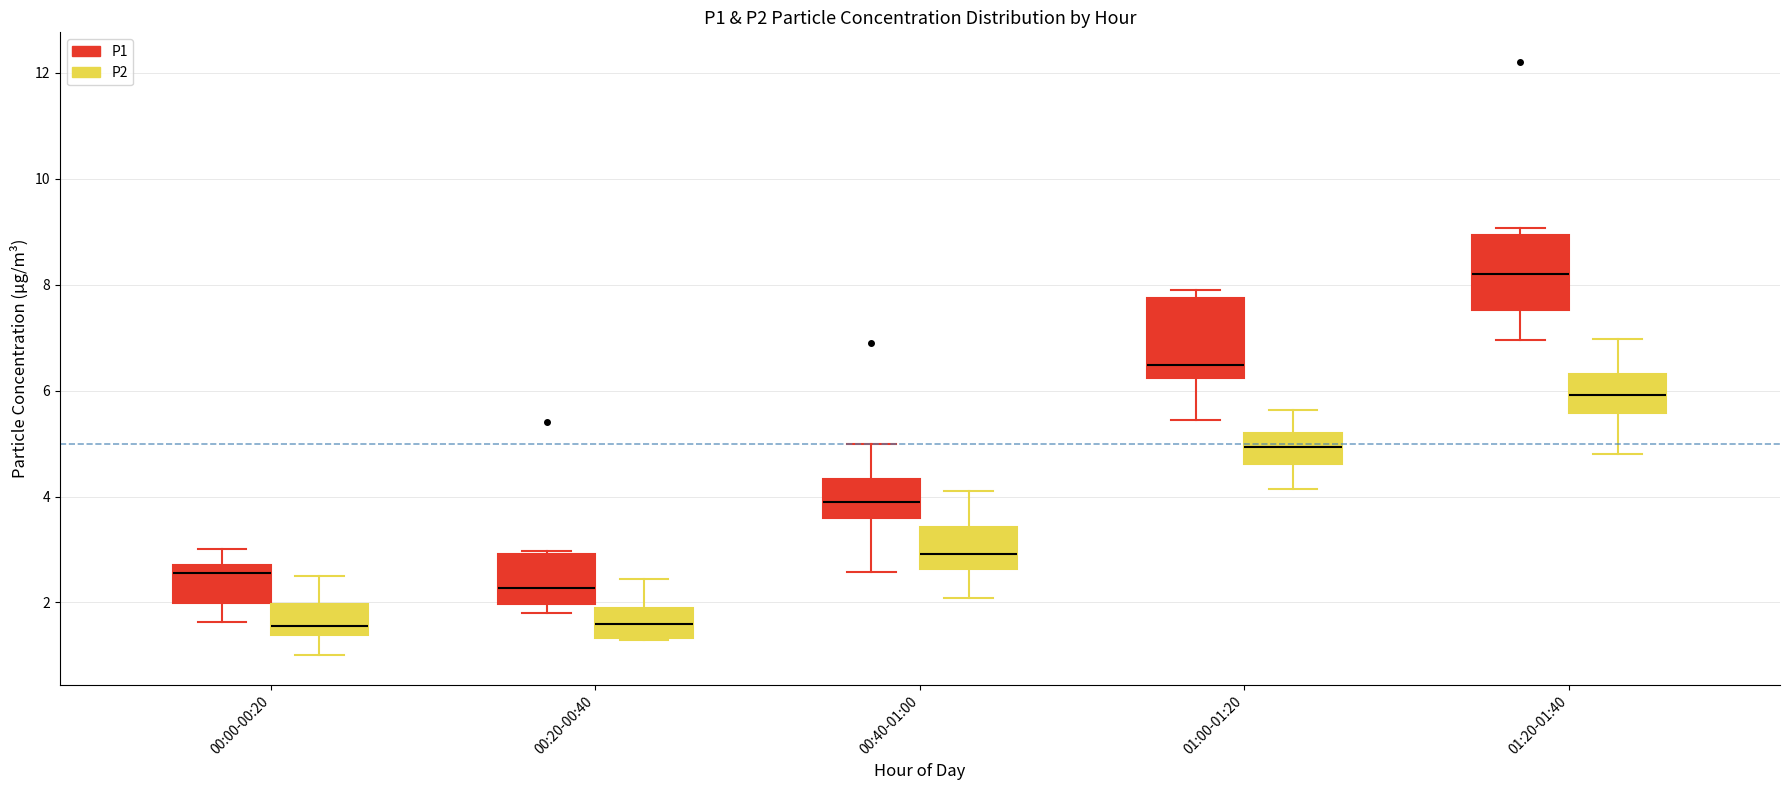

Reading left to right, read every box against the y-axis: the position of its median line, the range the box covers, and the ends of its whiskers. The values are not printed on the chart, so give them approximately, as read against the axis.

00:00-00:20 (P1): median 2.6, box 2.0 to 2.8, whiskers 1.6 to 3.0
00:00-00:20 (P2): median 1.6, box 1.4 to 2.0, whiskers 1.0 to 2.6
00:20-00:40 (P1): median 2.2, box 2.0 to 3.0, whiskers 1.8 to 3.0
00:20-00:40 (P2): median 1.6, box 1.4 to 1.8, whiskers 1.4 to 2.4
00:40-01:00 (P1): median 3.8, box 3.6 to 4.4, whiskers 2.6 to 5.0
00:40-01:00 (P2): median 3.0, box 2.6 to 3.4, whiskers 2.0 to 4.2
01:00-01:20 (P1): median 6.4, box 6.2 to 7.8, whiskers 5.4 to 8.0
01:00-01:20 (P2): median 5.0, box 4.6 to 5.2, whiskers 4.2 to 5.6
01:20-01:40 (P1): median 8.2, box 7.6 to 9.0, whiskers 7.0 to 9.0 (just above the box's upper edge)
01:20-01:40 (P2): median 6.0, box 5.6 to 6.4, whiskers 4.8 to 7.0